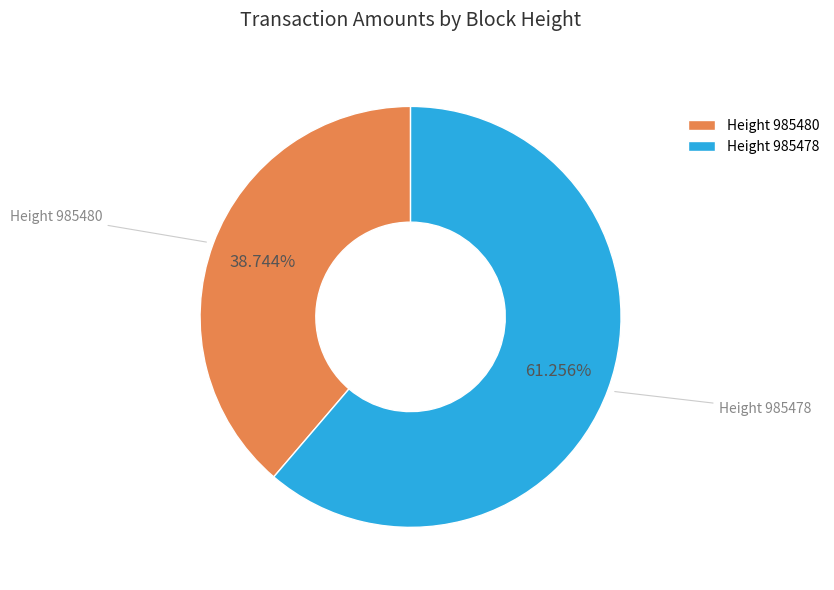

Rank the categories by value from highest to lowest.

Height 985478, Height 985480